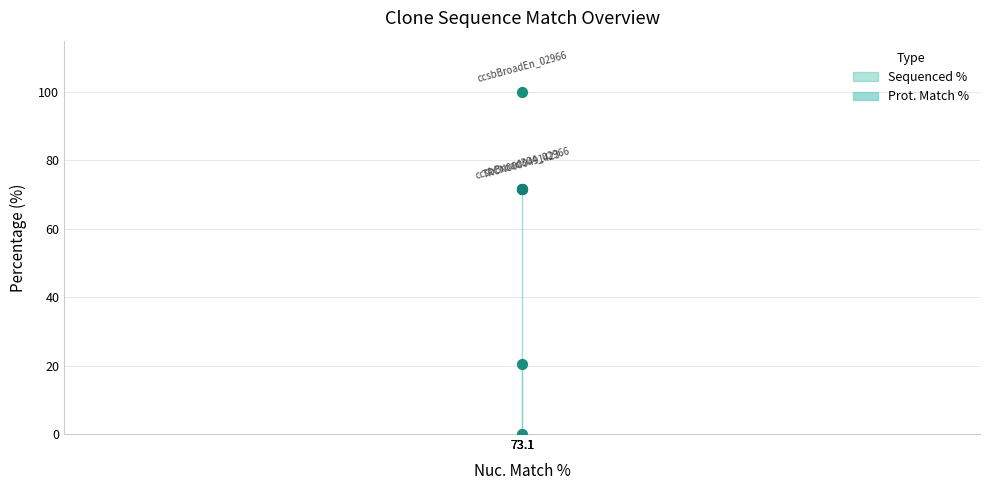

What is the change in value from ccsbBroadEn_02966 to TRCN0000491423?

-79.5